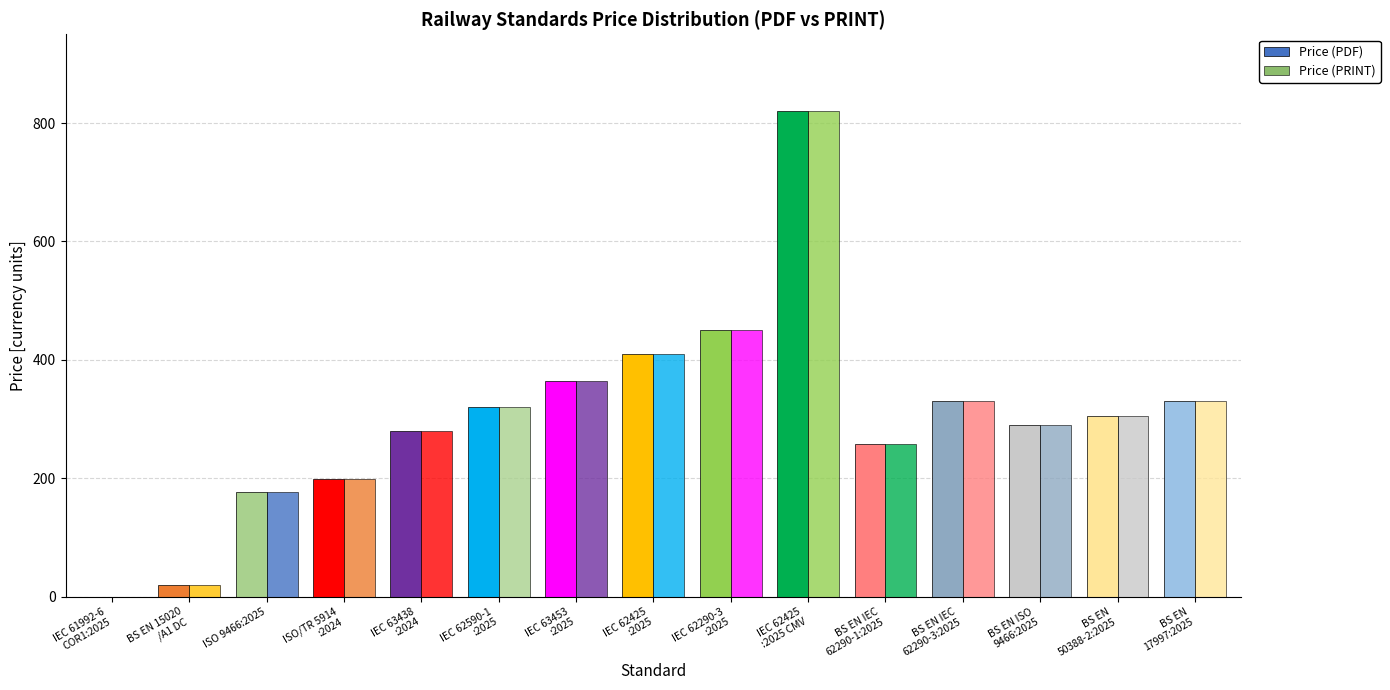

Rank the series at BS EN
50388-2:2025 from lowest to highest value.

Price (PDF), Price (PRINT)